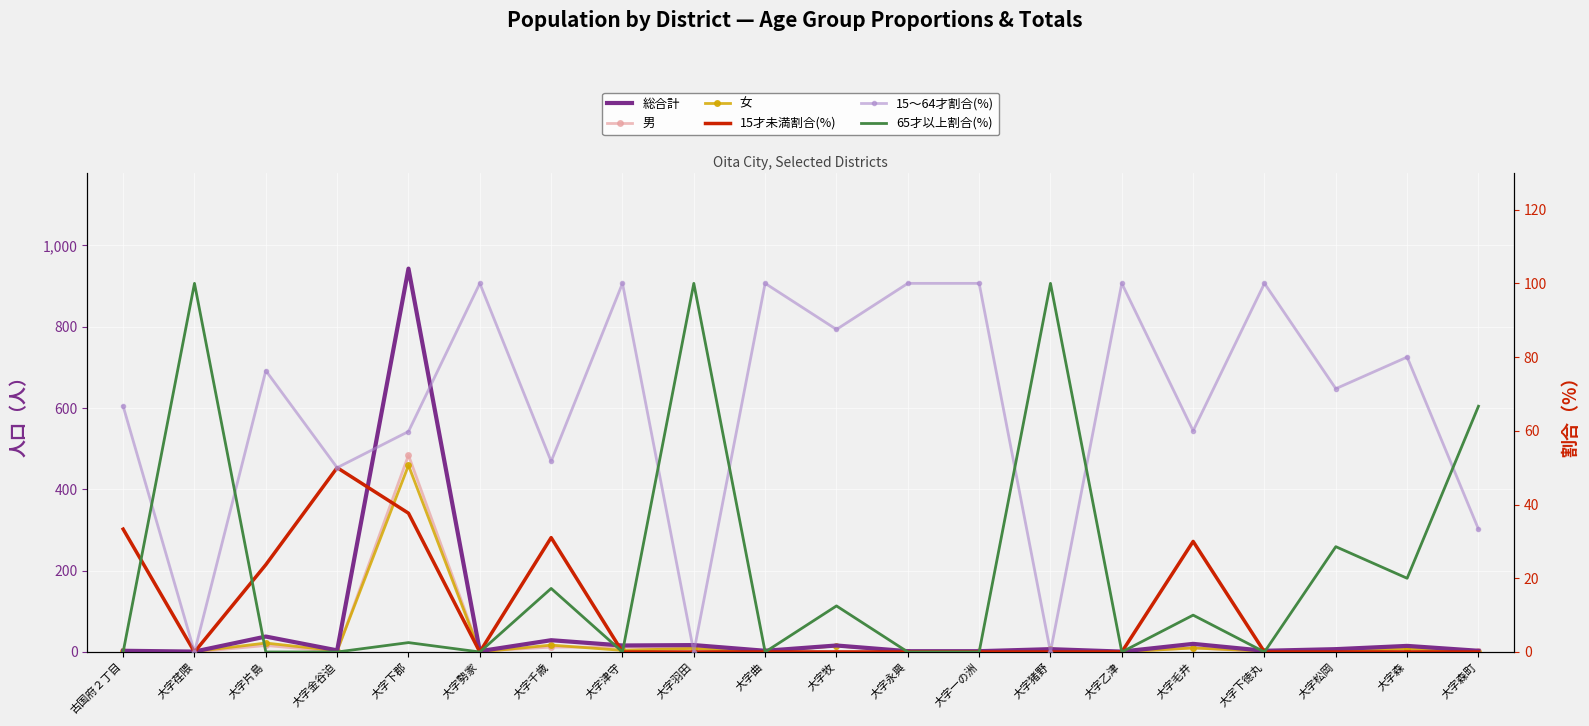

True or false: 女 and 総合計 cross at least once.

False